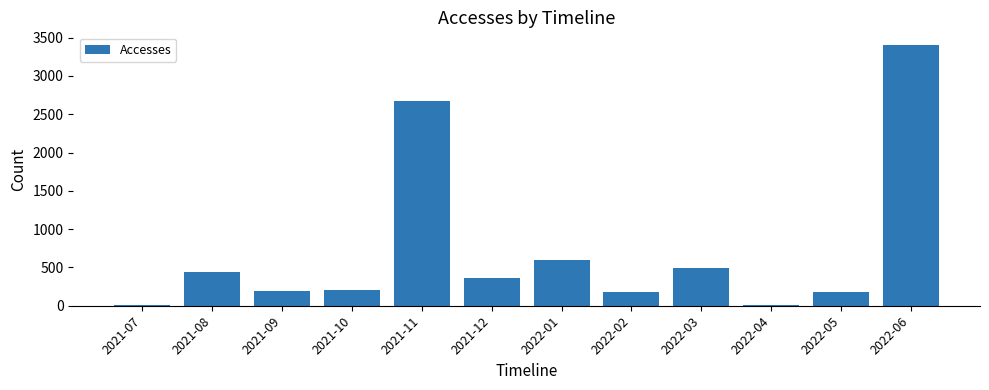

Where is the data nearest to the value 1702?

2021-11